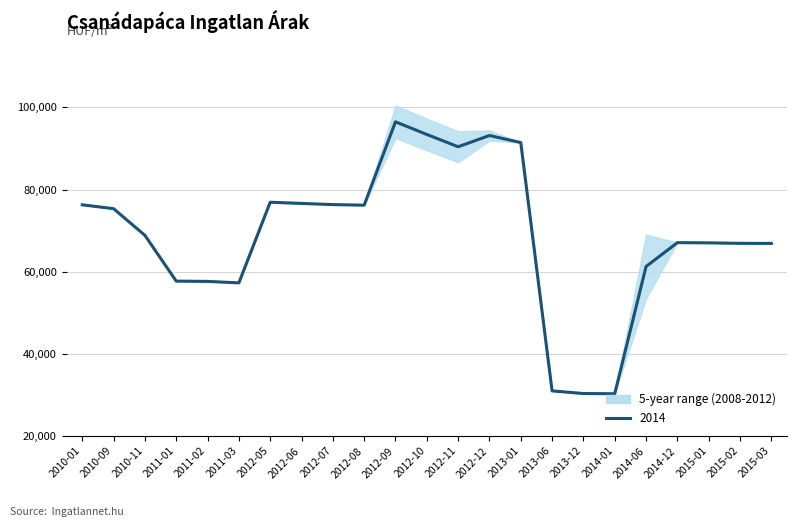

What is the sum of the upper values at 2013-01 and 2012-10?

188698